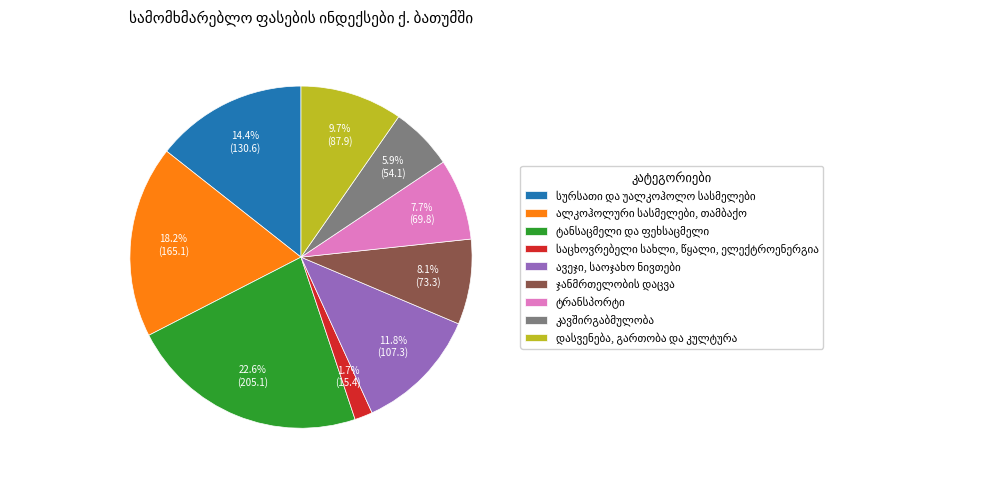

Does any single category account for the majority?

No